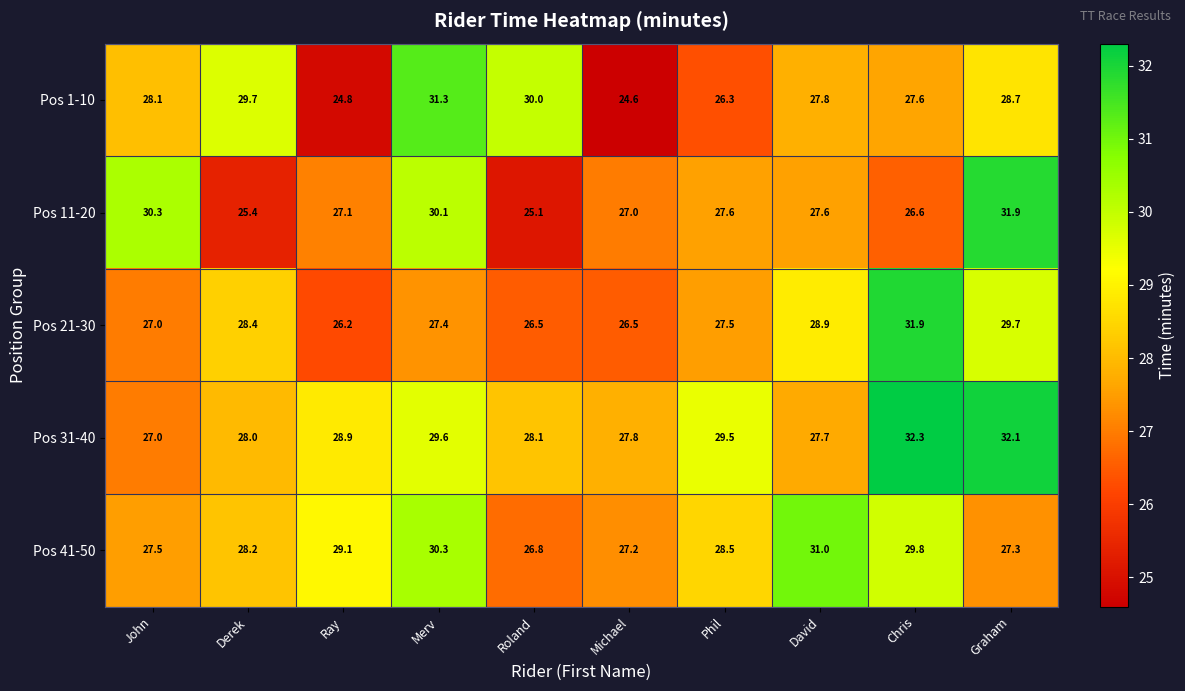

What is the difference between the Pos 1-10 values at Michael and Phil?

1.7